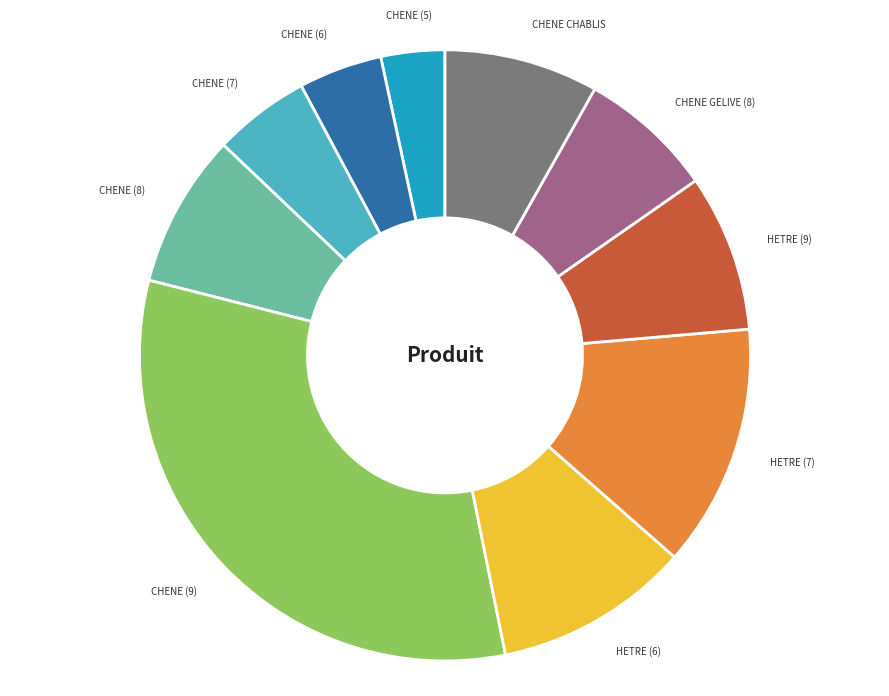

Which has a higher value, CHENE (9) or CHENE GELIVE (8)?

CHENE (9)